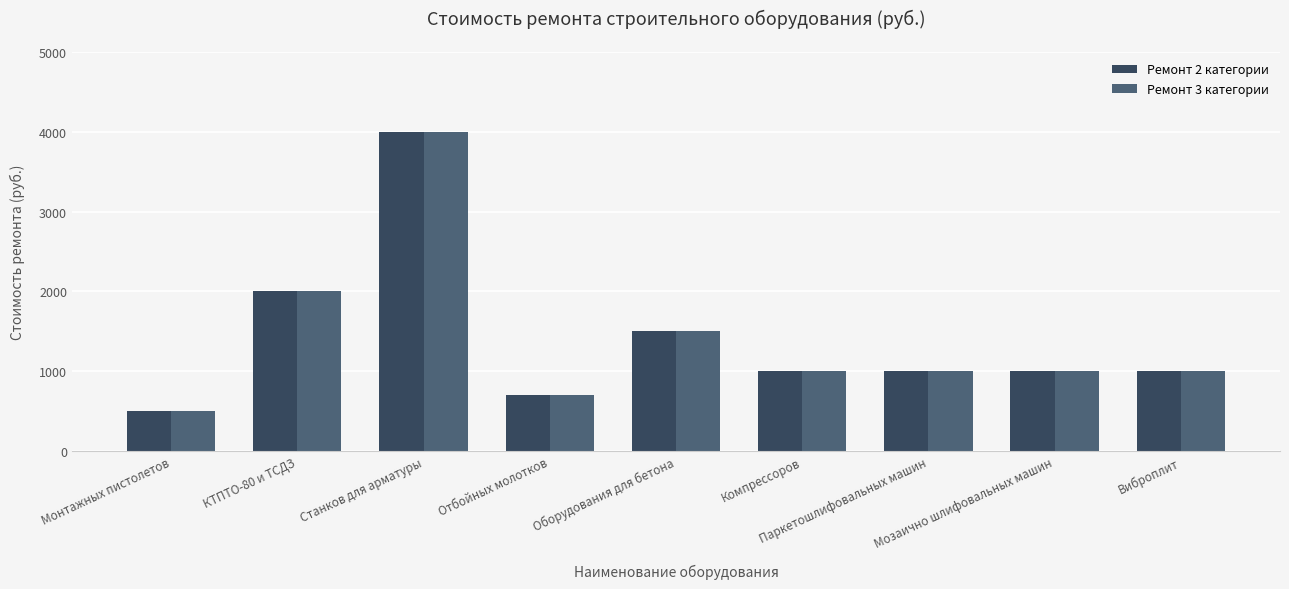

What is the minimum value shown in the chart?

500